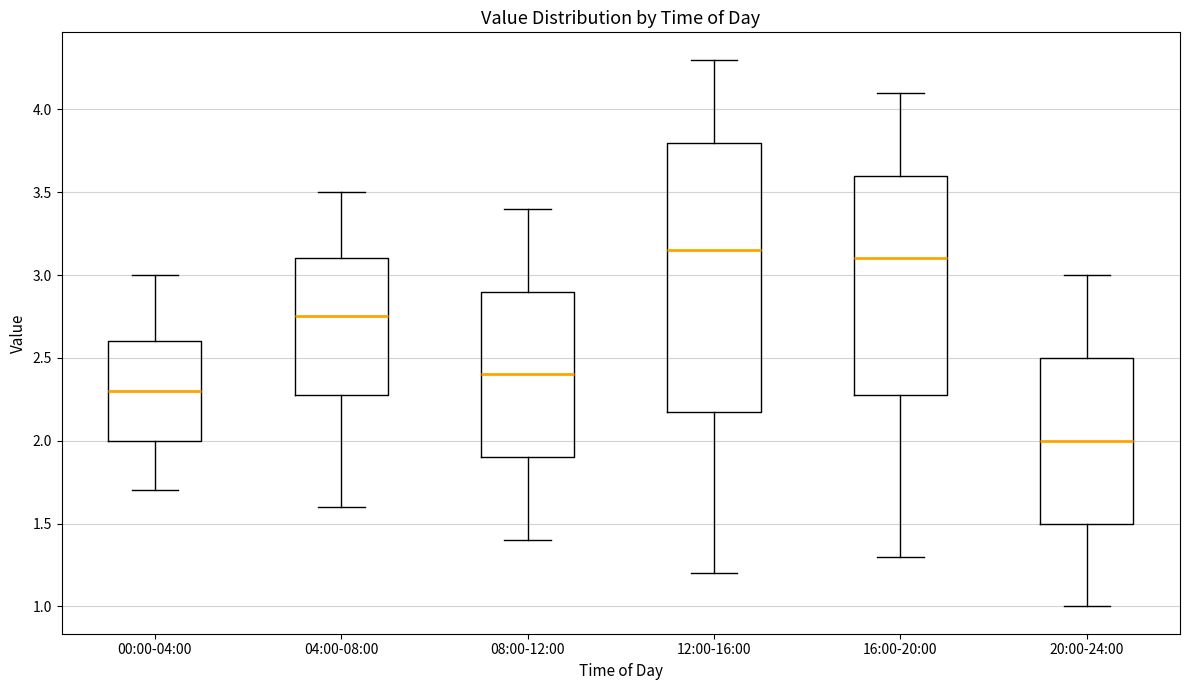

Which box's median line is the lowest?

20:00-24:00